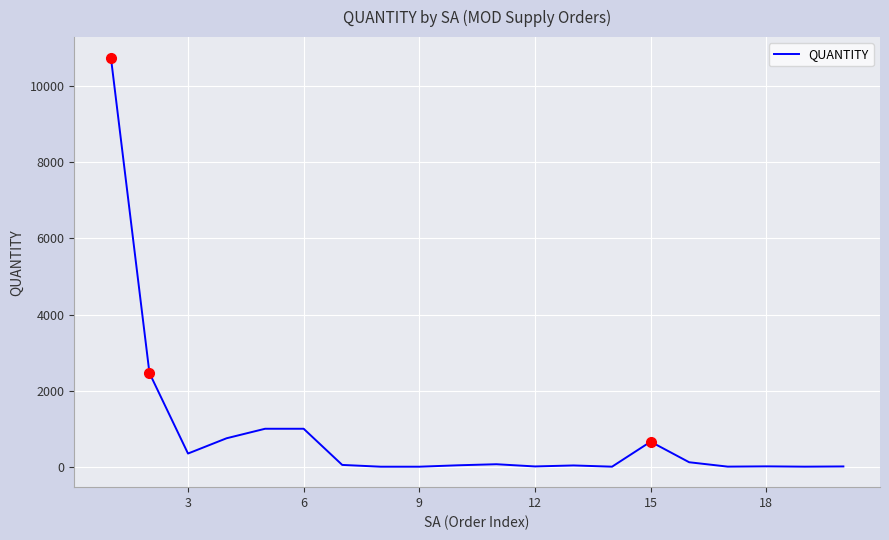

What is the difference between the maximum and minimum values?

10749